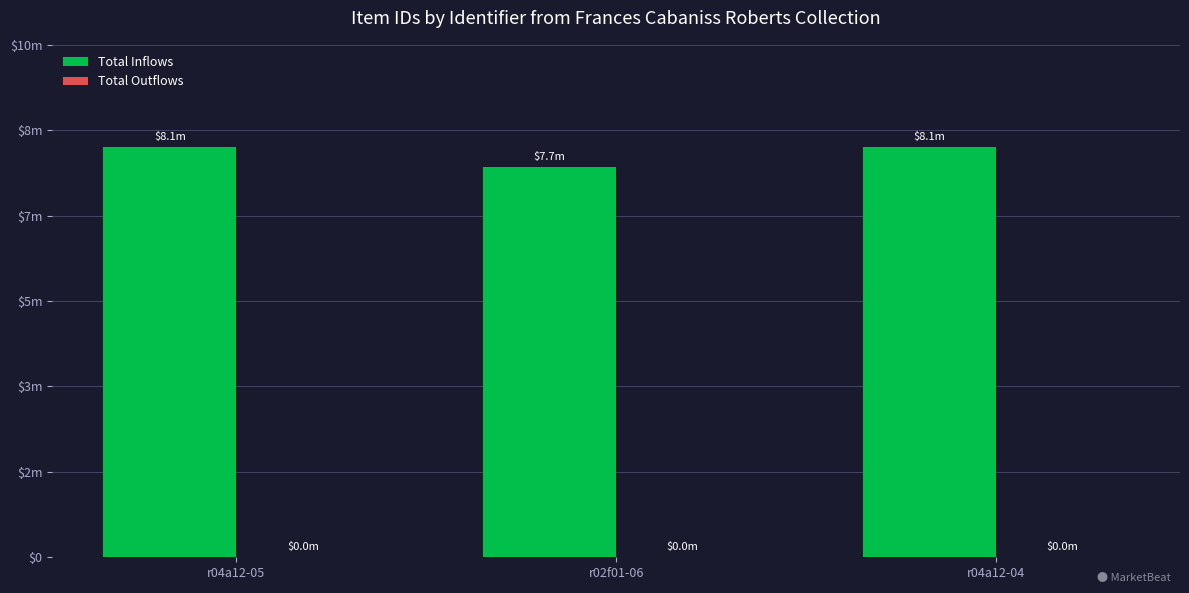

Does the chart contain stacked bars?

No